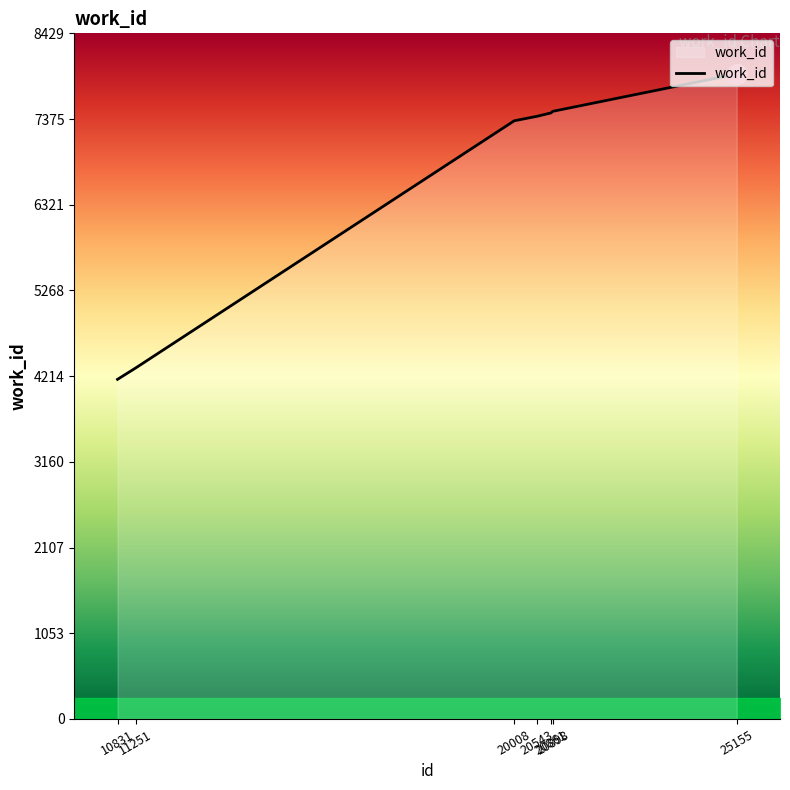

Does the chart display data point markers on the line(s)?

No